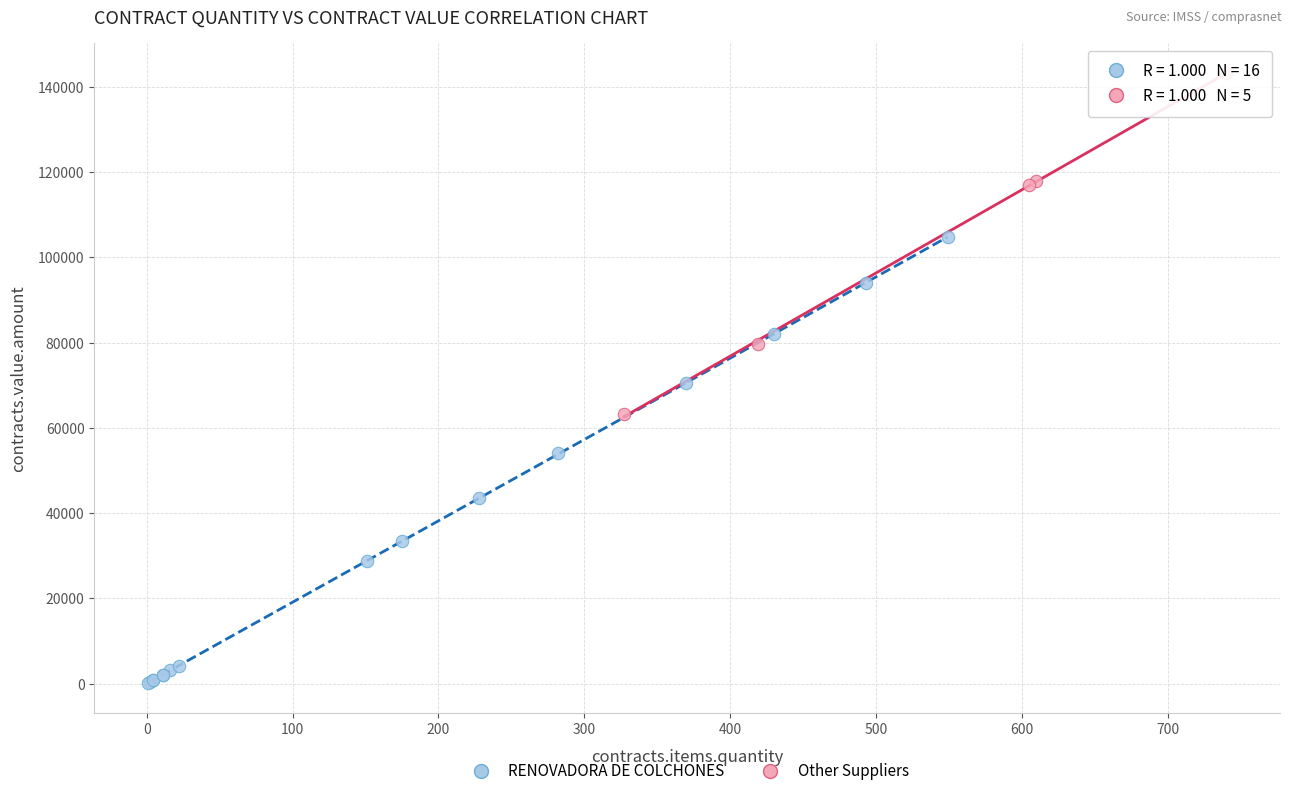

Which series reaches the minimum Y coordinate?

RENOVADORA DE COLCHONES